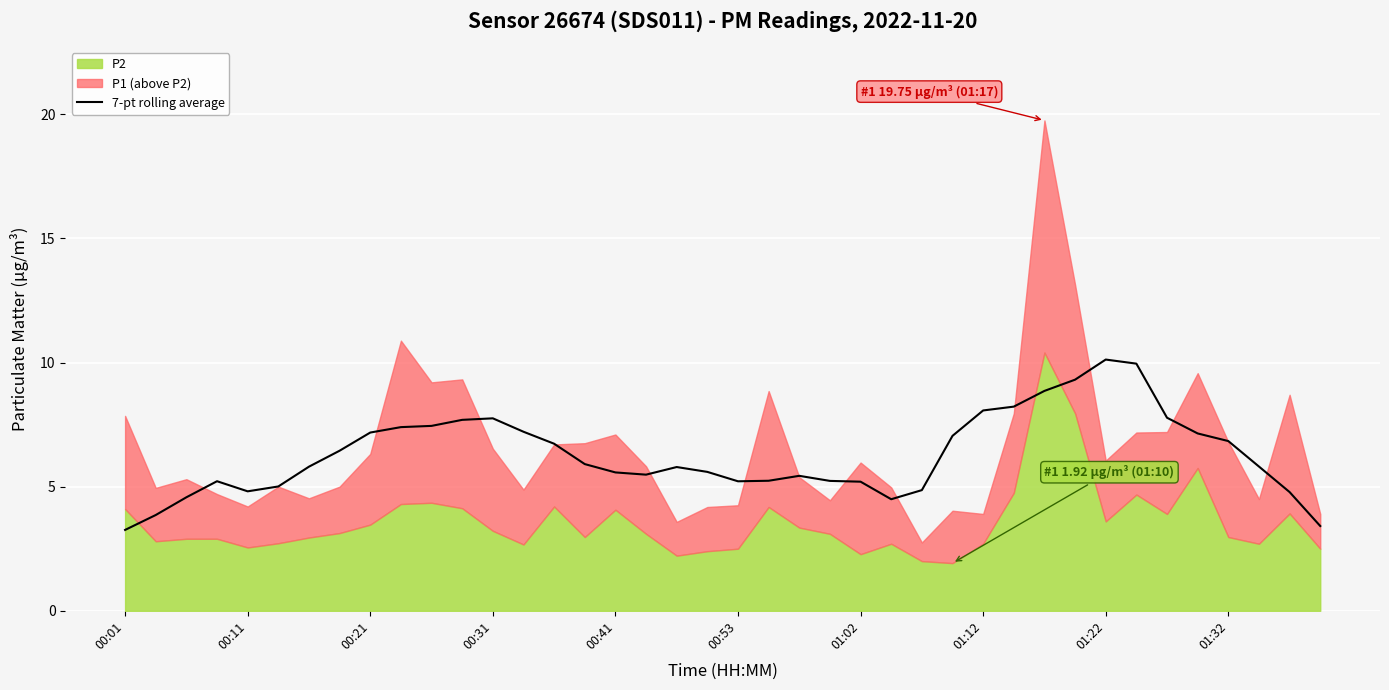

True or false: the data shows 10.7 at 14.

False